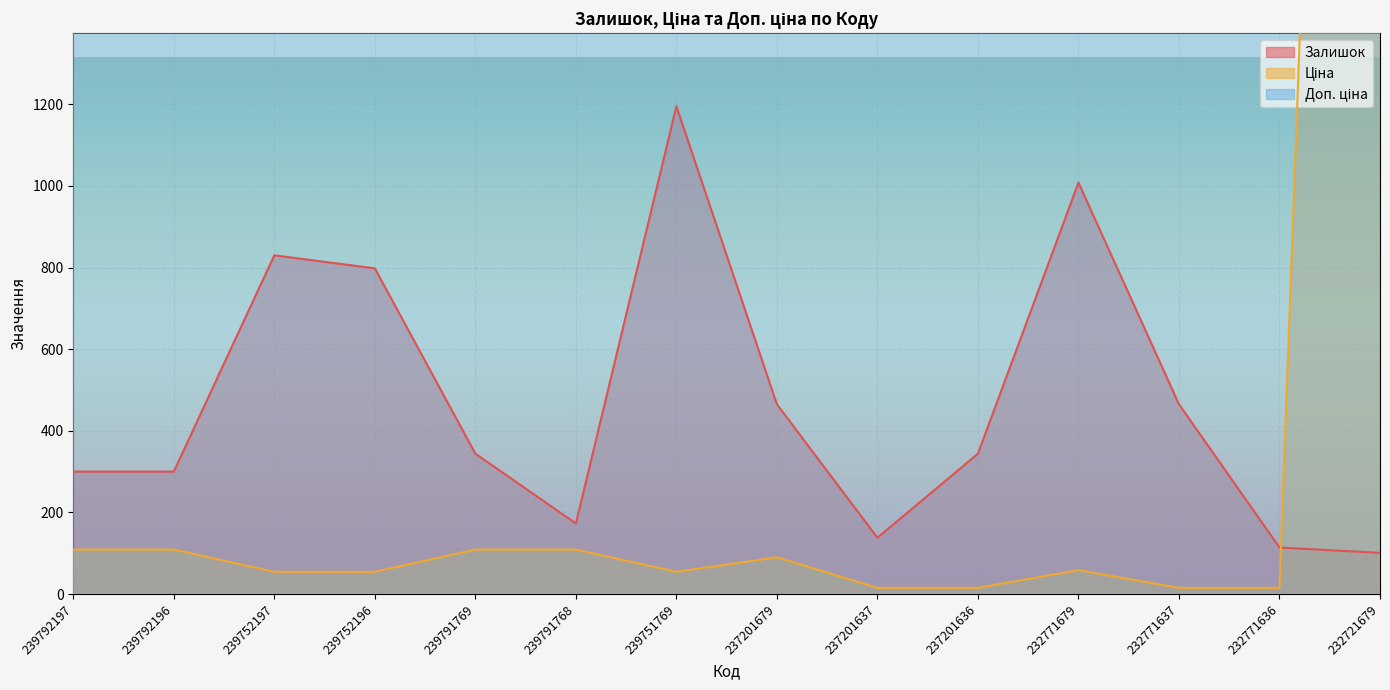

What is the difference between the Доп. ціна values at 232771679 and 239792197?

2268.5